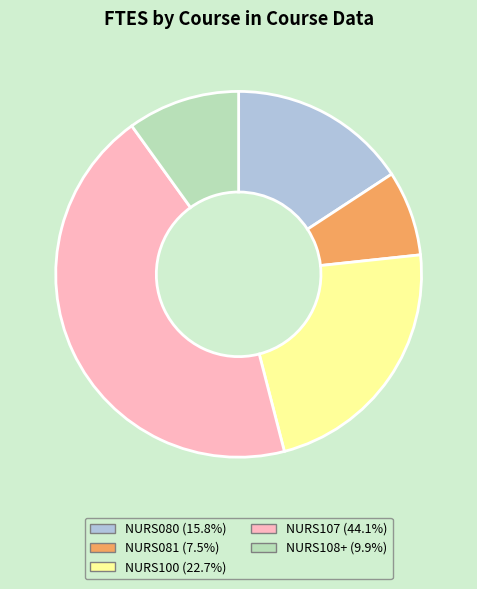

Is there any slice that represents more than half of the pie?

No